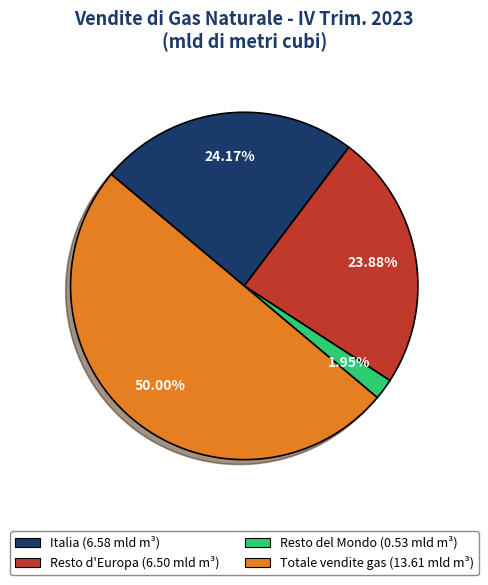

True or false: Resto d'Europa accounts for 32% of the total.

False